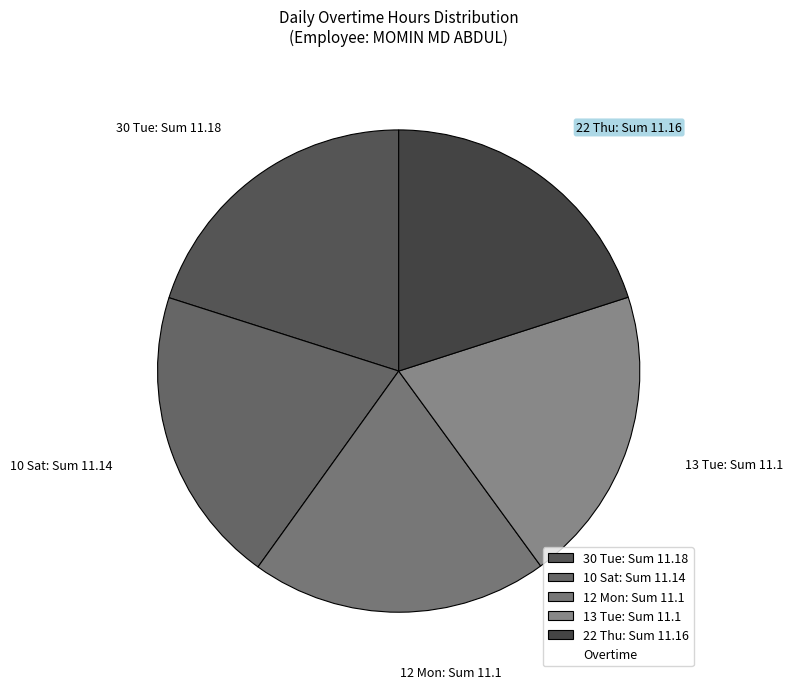

Is there a majority slice in this chart?

No